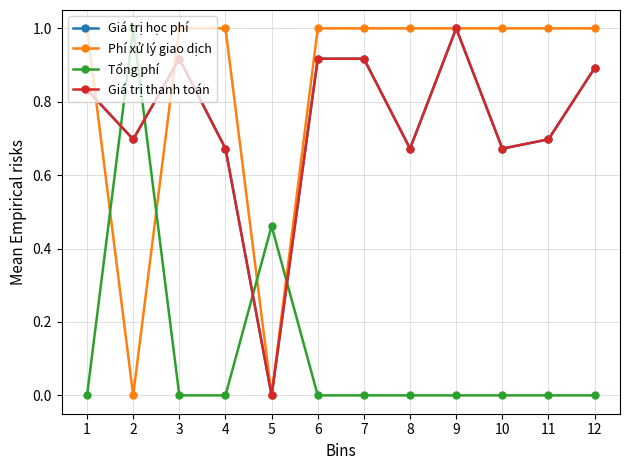

Rank the series at 3 from highest to lowest value.

Phí xử lý giao dịch, Giá trị học phí, Giá trị thanh toán, Tổng phí